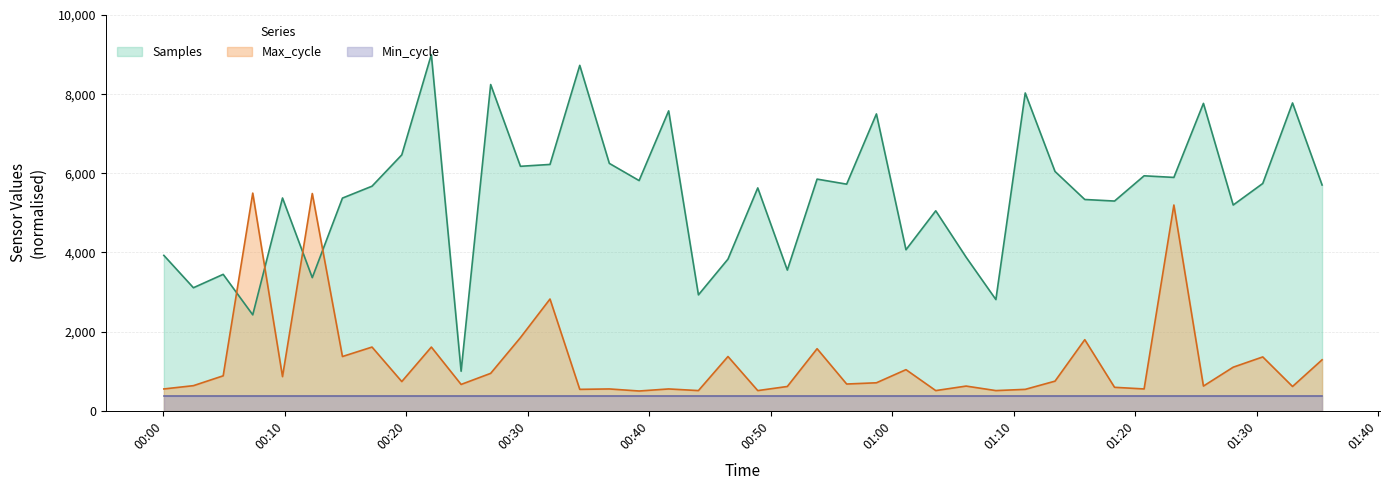

Rank the series by their maximum value, from lowest to highest.

Min_cycle, Max_cycle, Samples